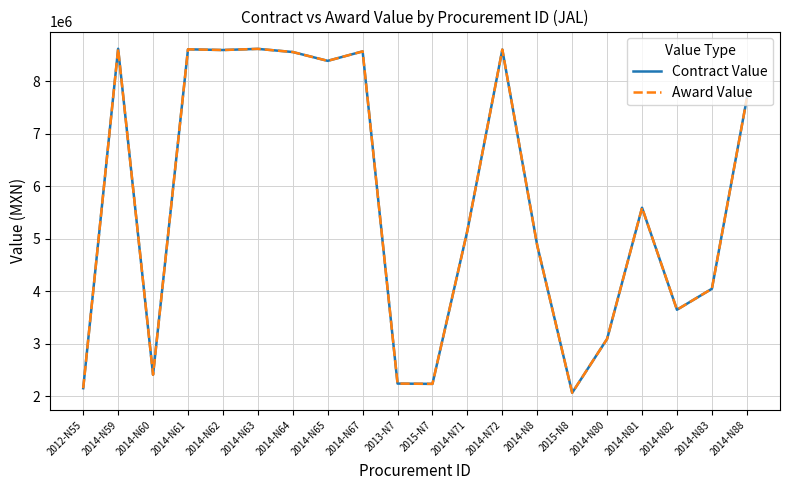

At which label is Contract Value closest to 5342978?

2014-N71